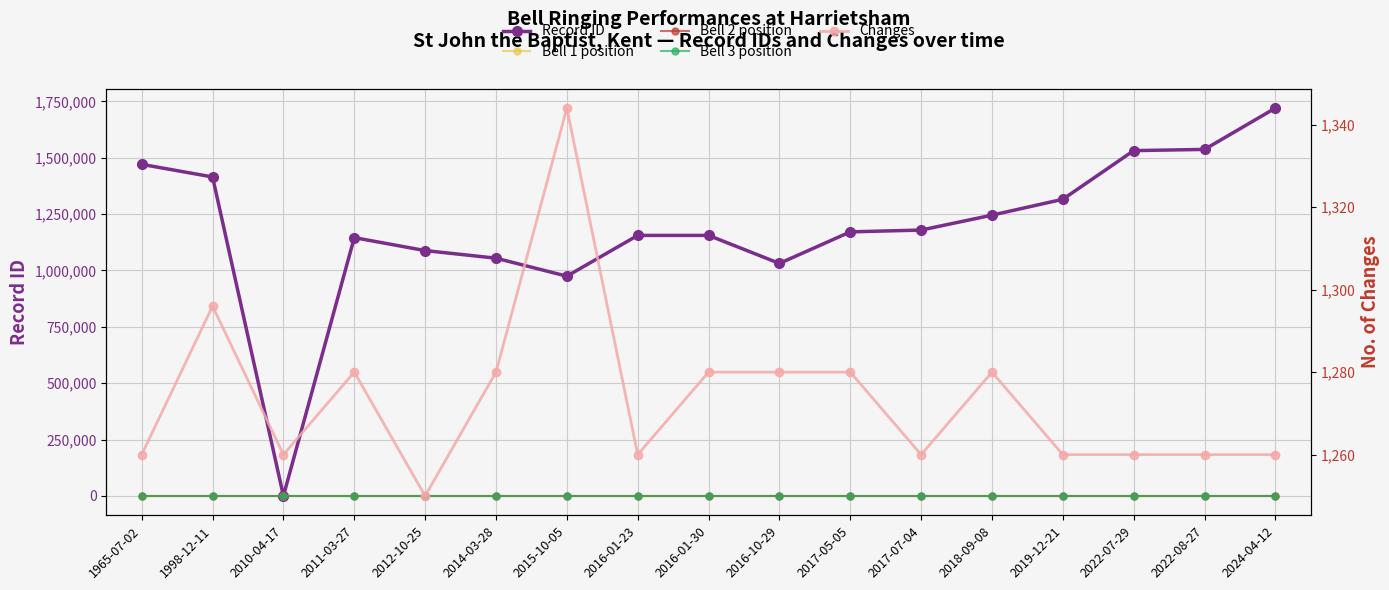

The Bell 2 position series shows 1 at 2019-12-21. True or false?

False